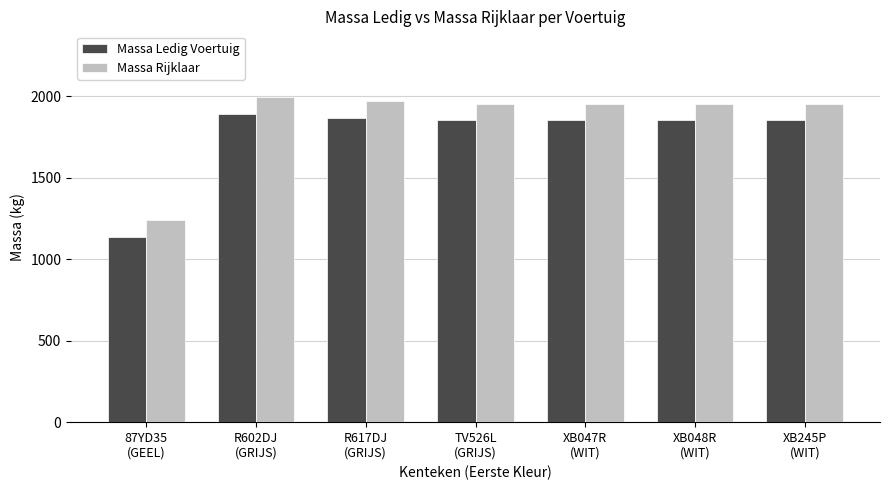

What is the difference between the maximum and minimum values in the Massa Rijklaar series?

754